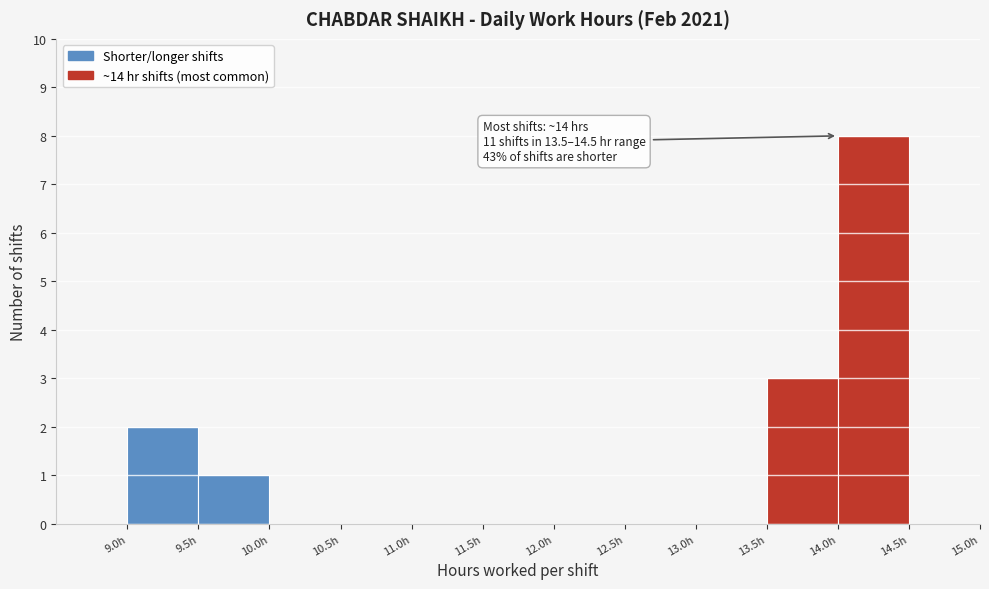

Which range on the x-axis has the tallest bar?

14.0 to 14.5